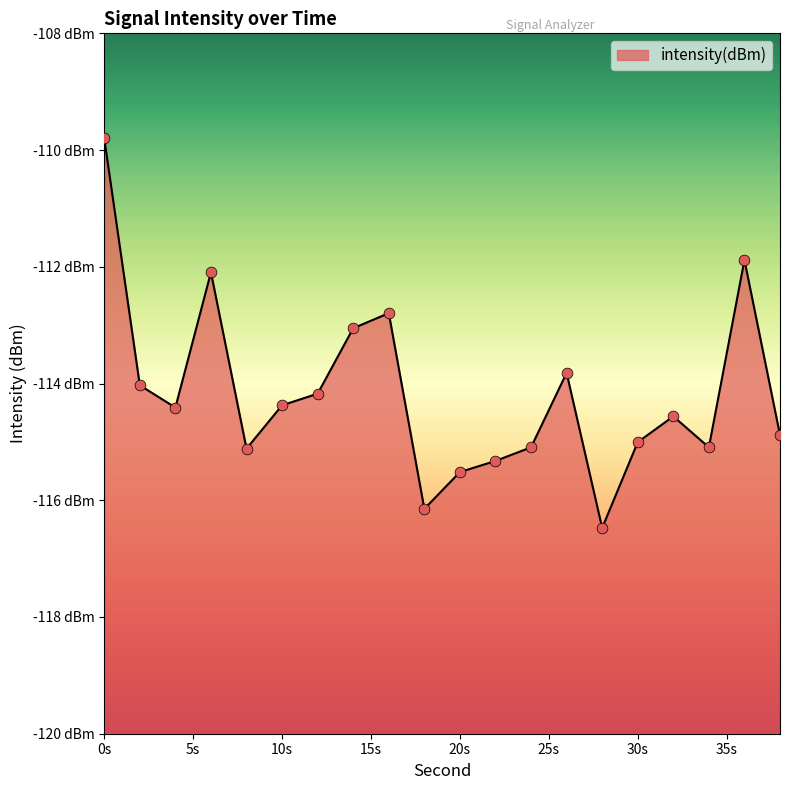

Which has a higher value, 14 or 32?

14